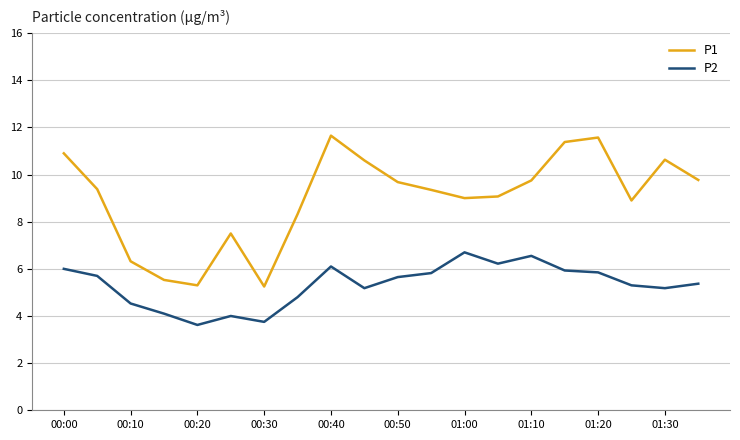

Which series has the widest spread of values?

P1